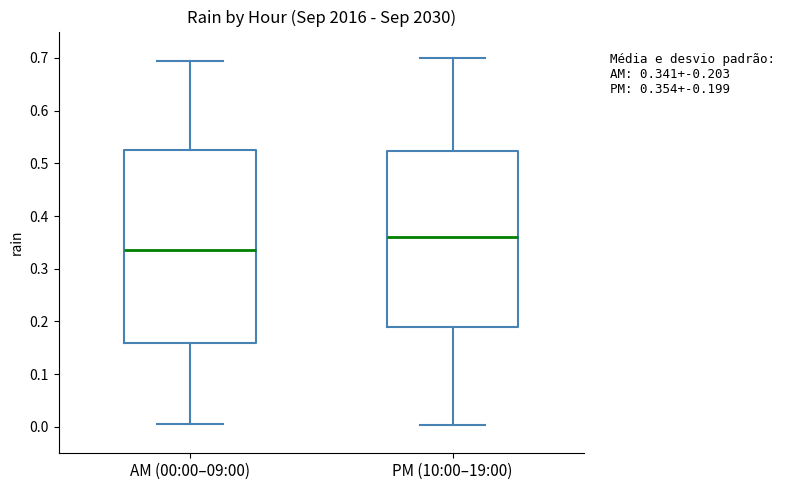

Which box's median line is the lowest?

AM (00:00–09:00)